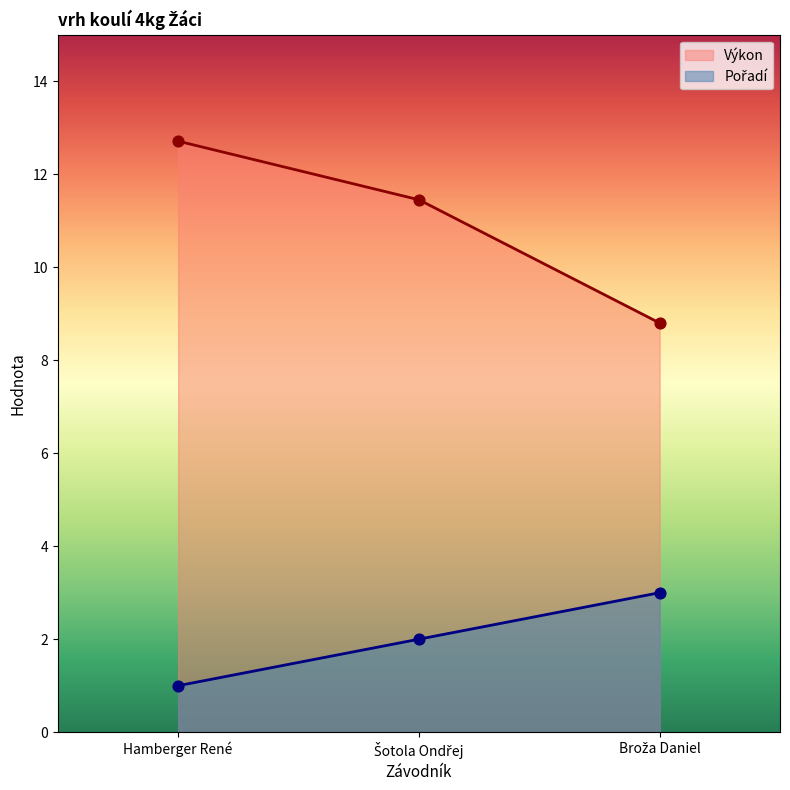

At which category is the sum across all series the highest?

Hamberger René